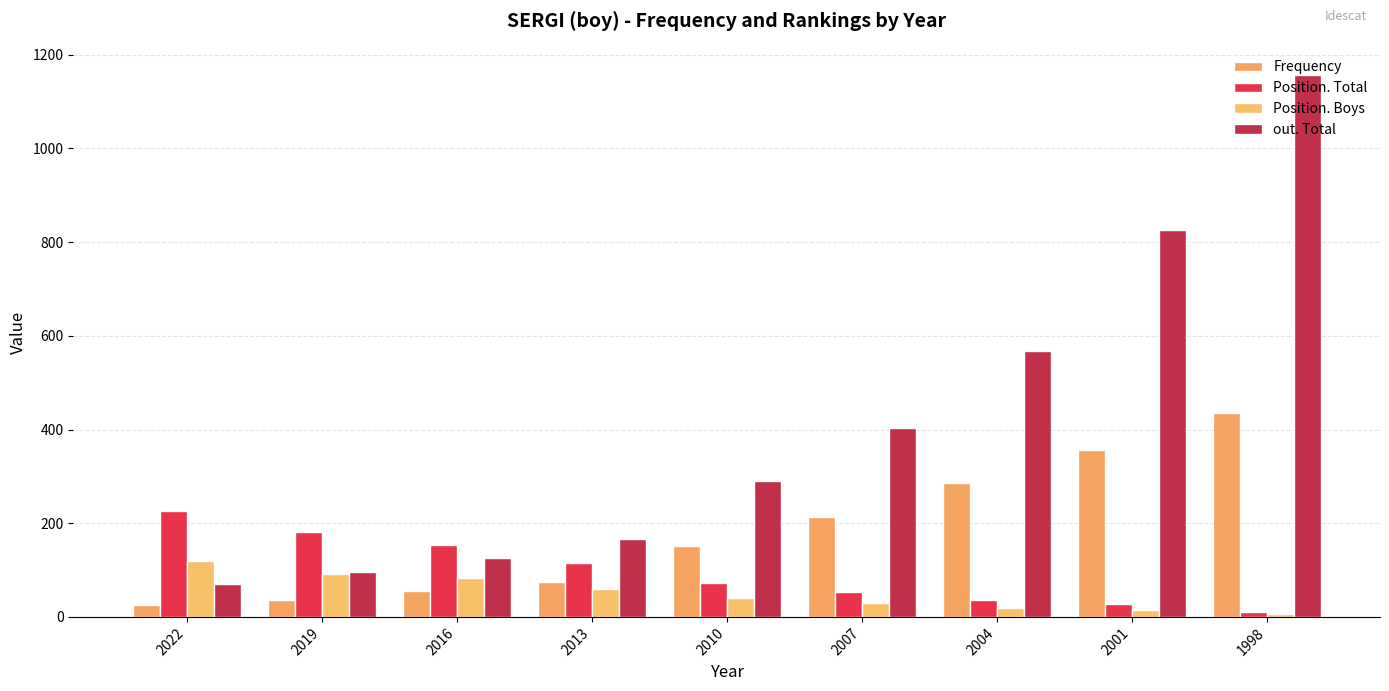

Between 2010 and 2004, which is larger?

2004